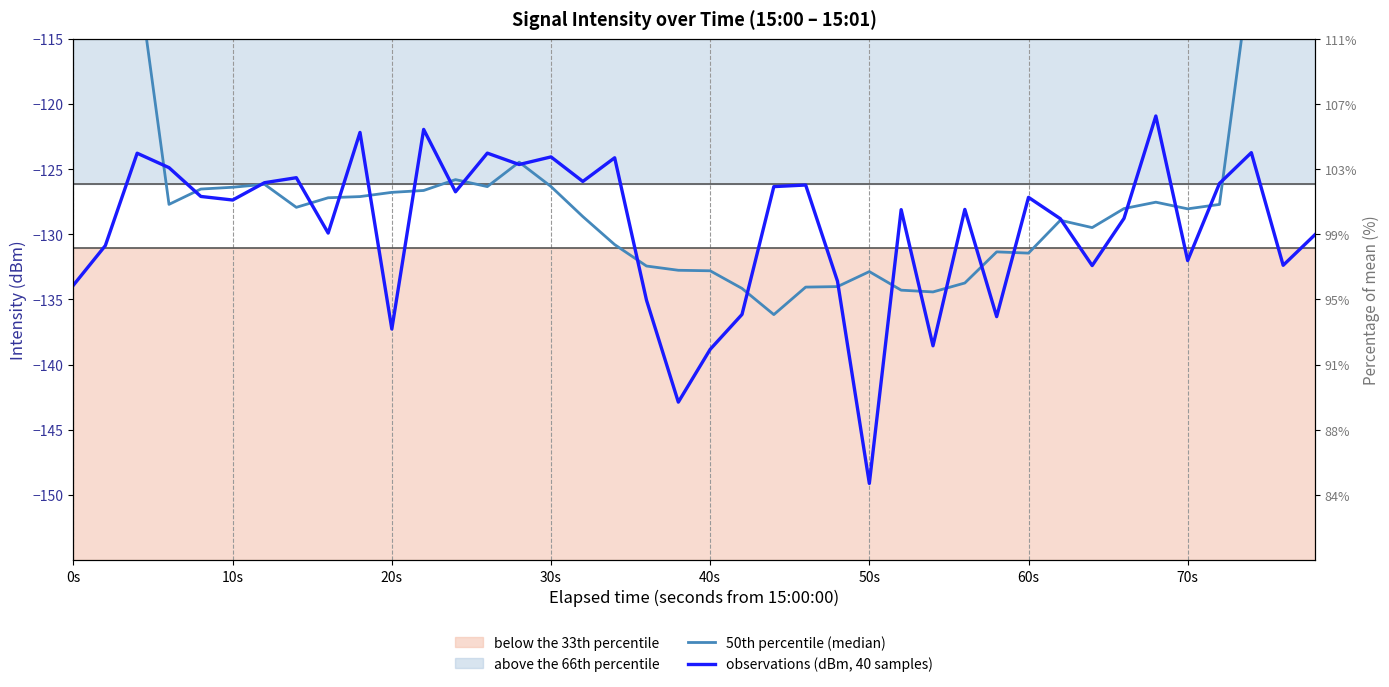

How many values in the 50th percentile (median) series exceed -127?

15